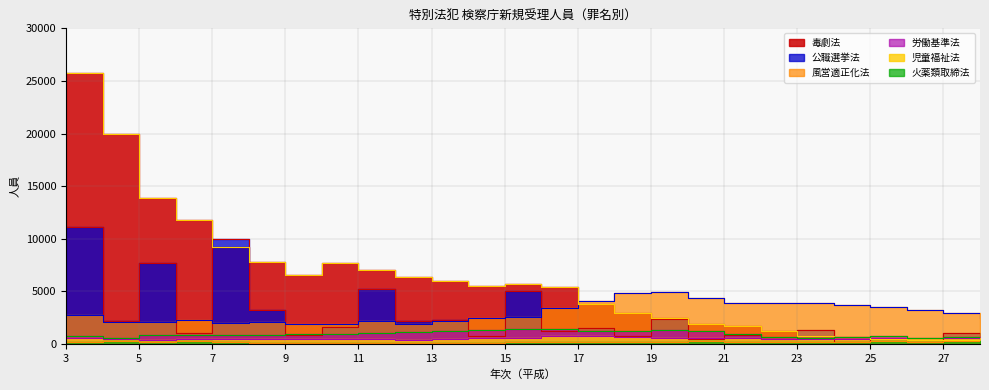

How many lines are shown in the chart?

6